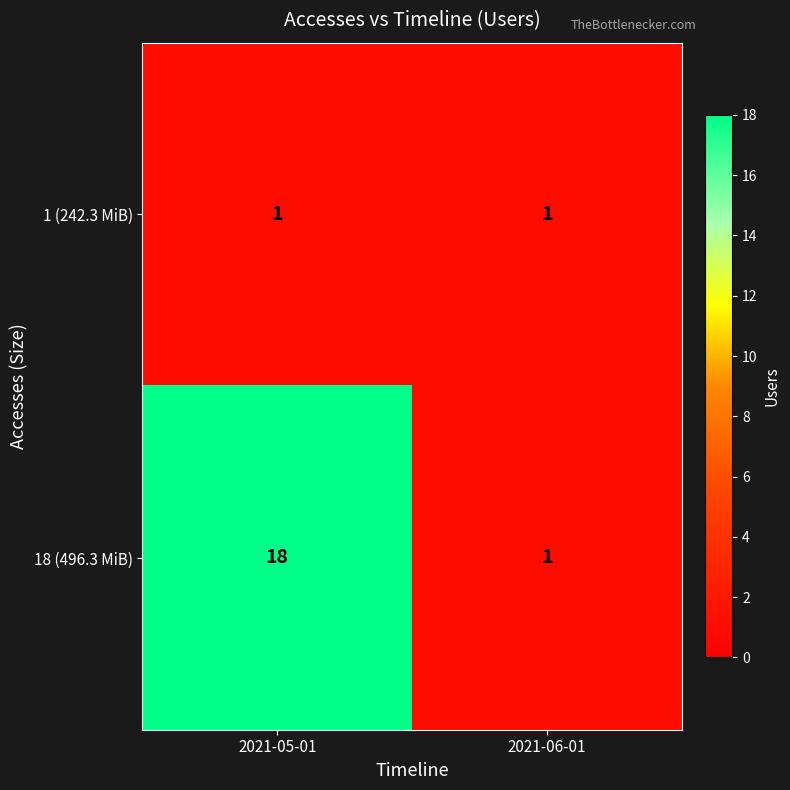

Which series has the largest total across all categories?

18 (496.3 MiB)